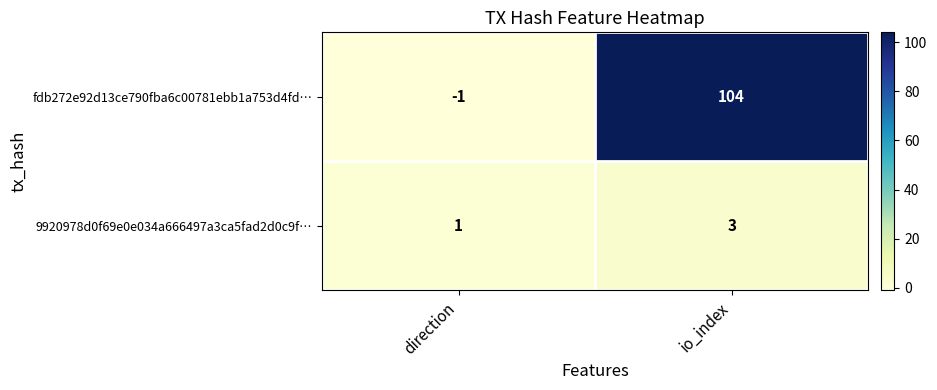

The 9920978d0f69e0e034a666497a3ca5fad2d0c9f… series shows 1 at direction. True or false?

True